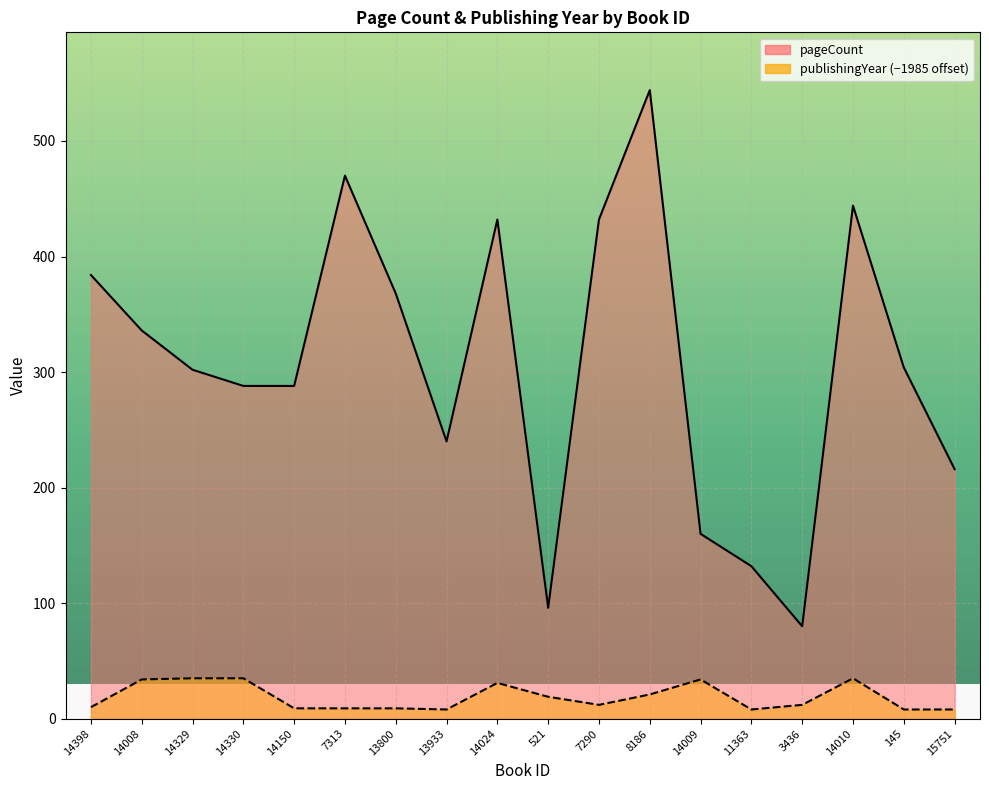

At which label is publishingYear closest to 21?

8186